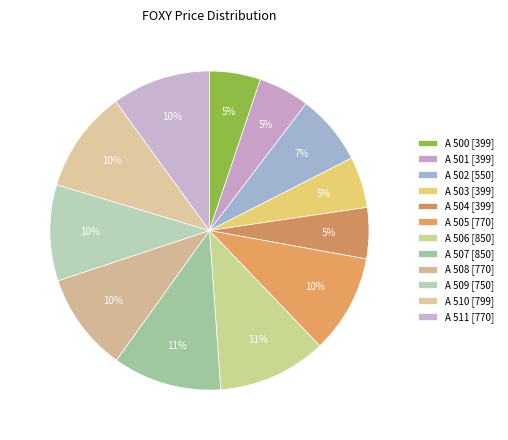

To the nearest percent, what is the difference between the largest and smallest slice percentages?

6%